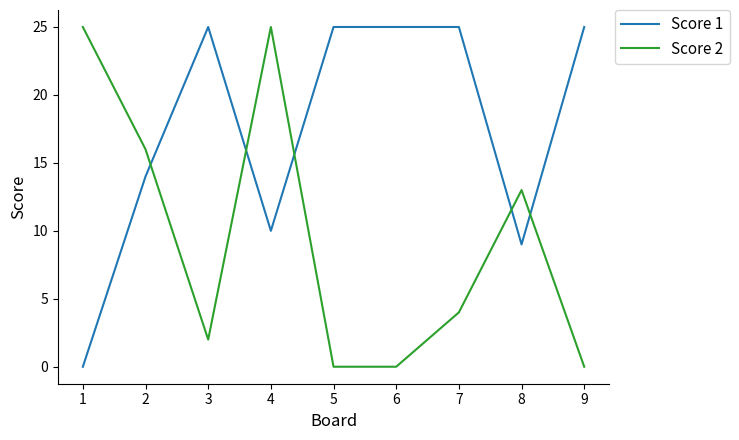

List the series in order of their overall mean, highest first.

Score 1, Score 2